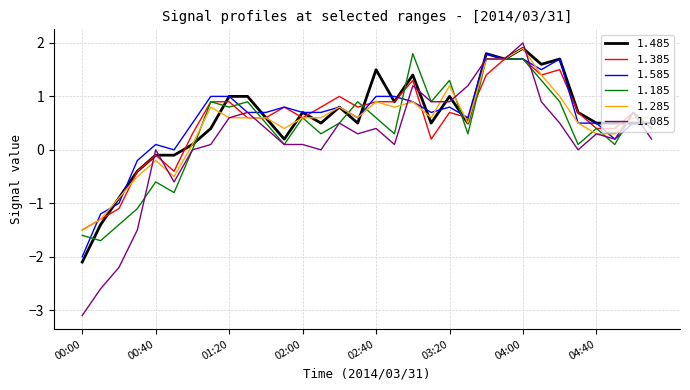

What is the maximum value shown in the chart?

2.0